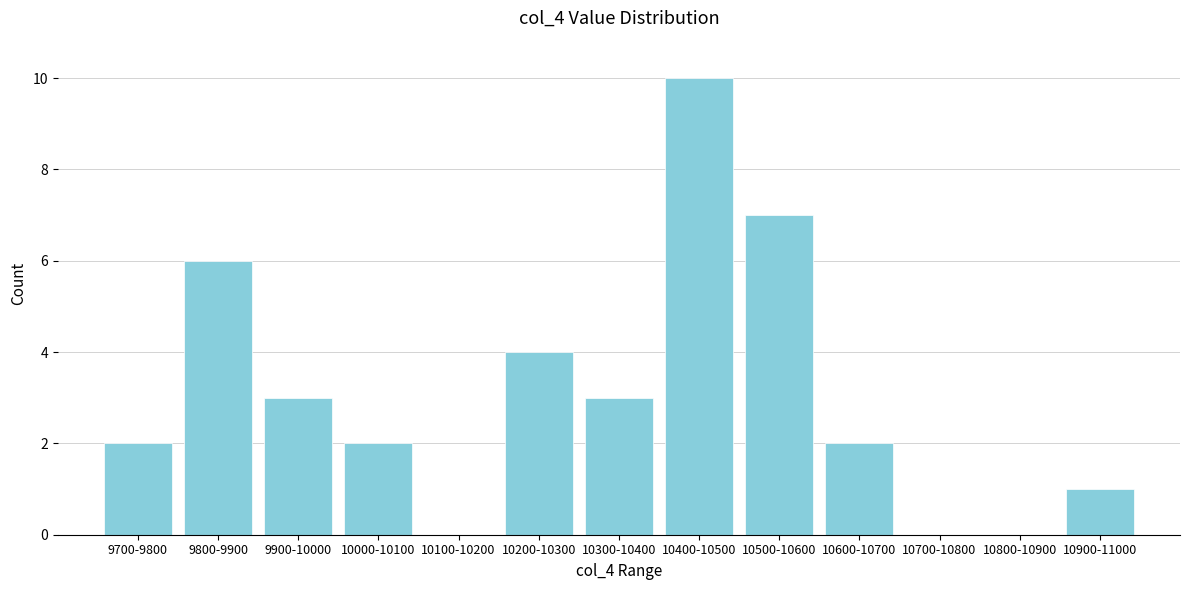

Reading left to right, what are all the values shown in this chart?

9700-9800=2	9800-9900=6	9900-10000=3	10000-10100=2	10100-10200=0	10200-10300=4	10300-10400=3	10400-10500=10	10500-10600=7	10600-10700=2	10700-10800=0	10800-10900=0	10900-11000=1